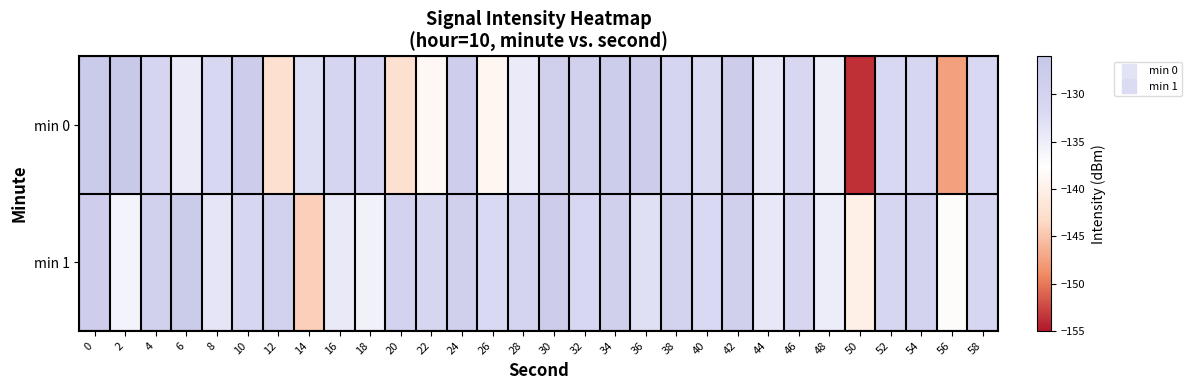

Reading left to right, list all the values displayed in this chart.

min 0: 0=-127.3	2=-126.6	4=-130.8	6=-134.6	8=-131.3	10=-128.0	12=-142.4	14=-132.6	16=-130.9	18=-130.8	20=-142.5	22=-138.7	24=-128.3	26=-139.0	28=-134.5	30=-129.1	32=-129.4	34=-127.8	36=-128.0	38=-130.8	40=-132.1	42=-128.0	44=-134.0	46=-131.4	48=-135.1	50=-153.7	52=-131.6	54=-130.9	56=-147.6	58=-131.7
min 1: 0=-128.6	2=-135.8	4=-129.6	6=-127.6	8=-133.8	10=-131.0	12=-129.7	14=-144.2	16=-134.3	18=-135.6	20=-130.0	22=-131.0	24=-129.0	26=-132.0	28=-130.5	30=-128.0	32=-131.5	34=-129.0	36=-133.0	38=-130.0	40=-132.0	42=-129.0	44=-134.0	46=-131.0	48=-135.0	50=-140.0	52=-131.0	54=-130.0	56=-138.0	58=-131.0